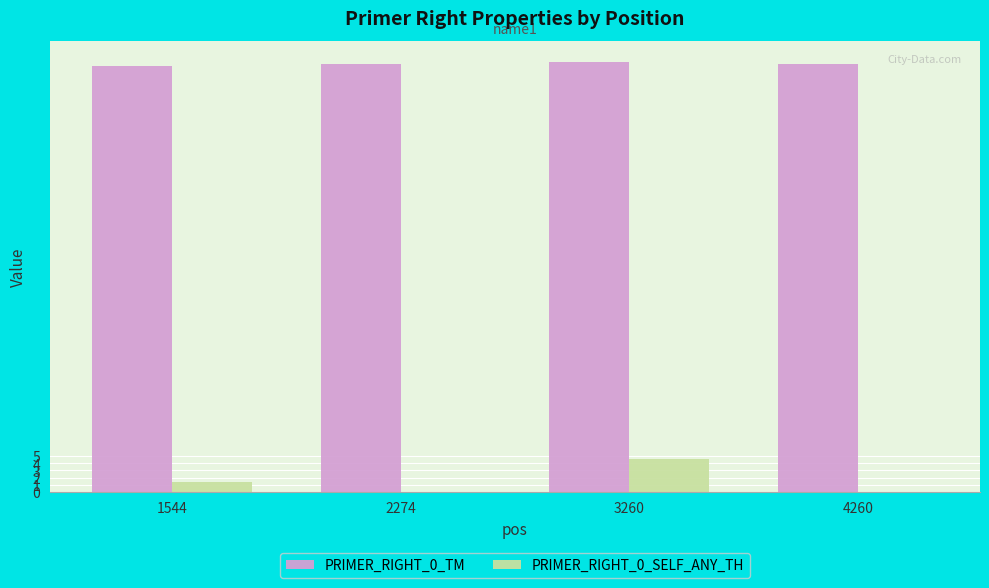

What is the greatest value displayed?

60.3